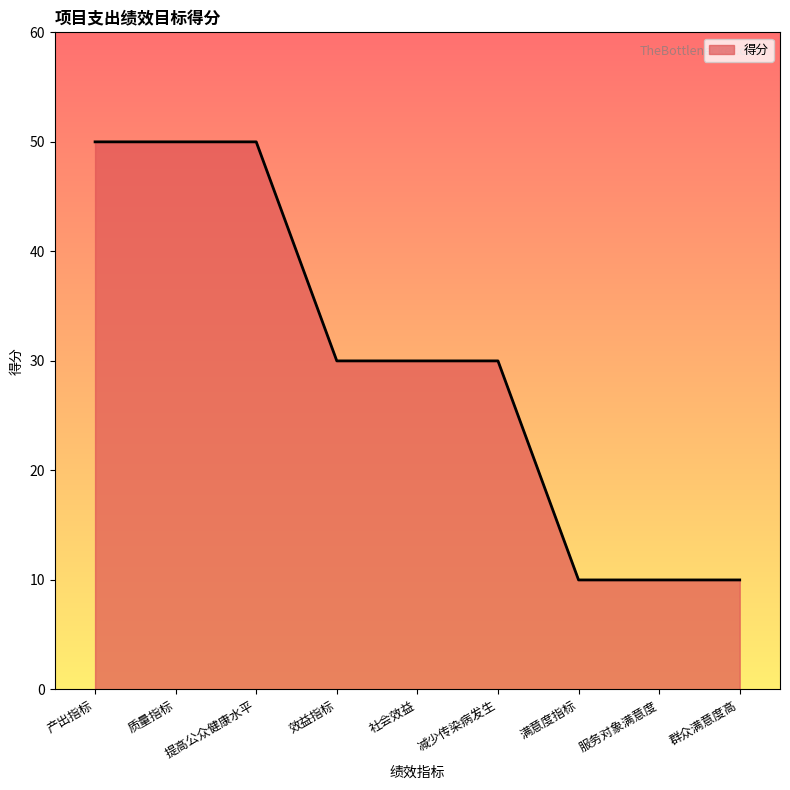

What is the difference between the second highest and second lowest values?

40